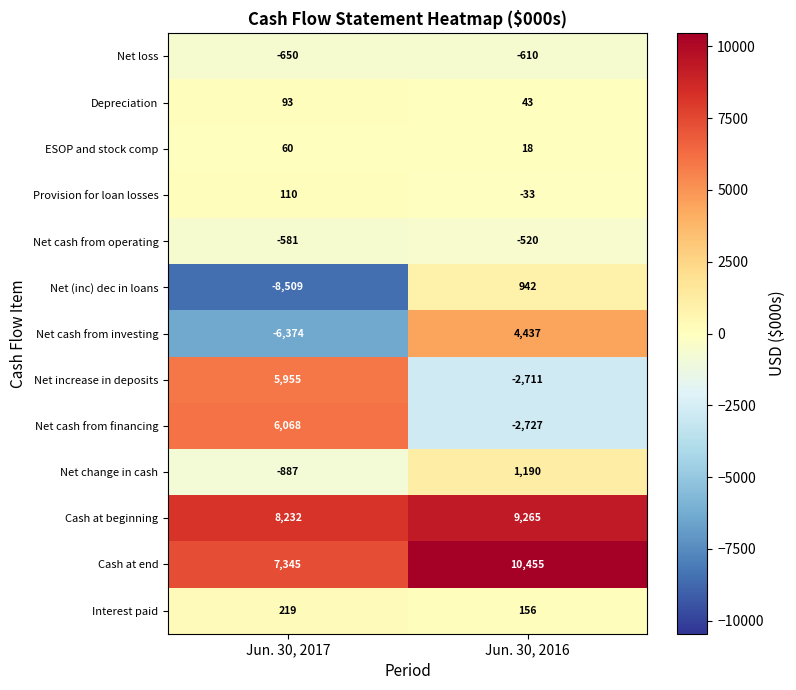

At which label does Net change in cash reach its peak?

Jun. 30, 2016